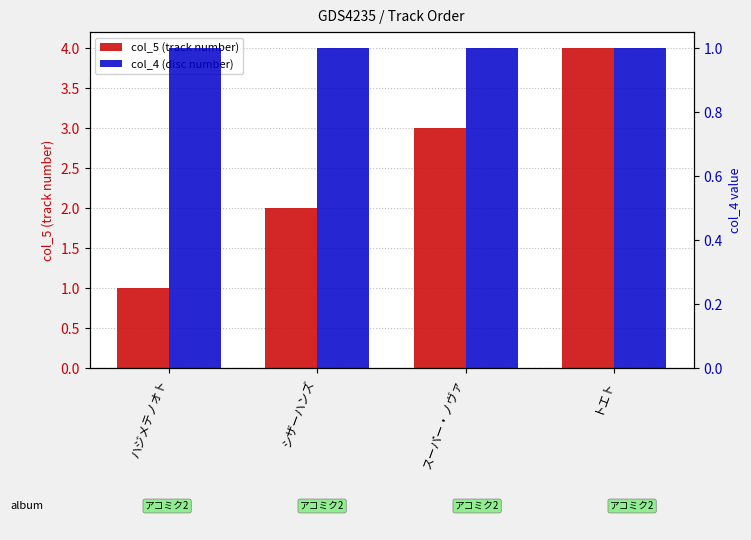

How many categories are shown in the chart?

4